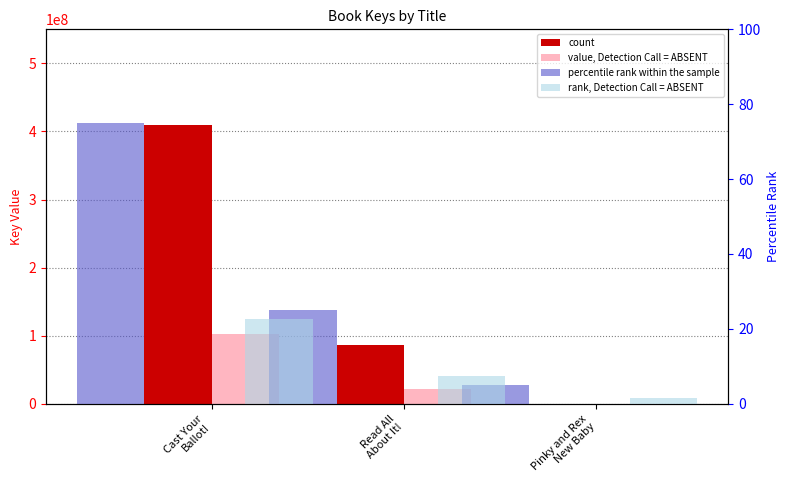

Reading left to right, list all the values displayed in this chart.

count: 409730352.0	85804369.0	332357.0
value, Detection Call = ABSENT: 102432588.0	21451092.2	83089.2
percentile rank within the sample: 75.0	25.0	5.0
rank, Detection Call = ABSENT: 22.5	7.5	1.5